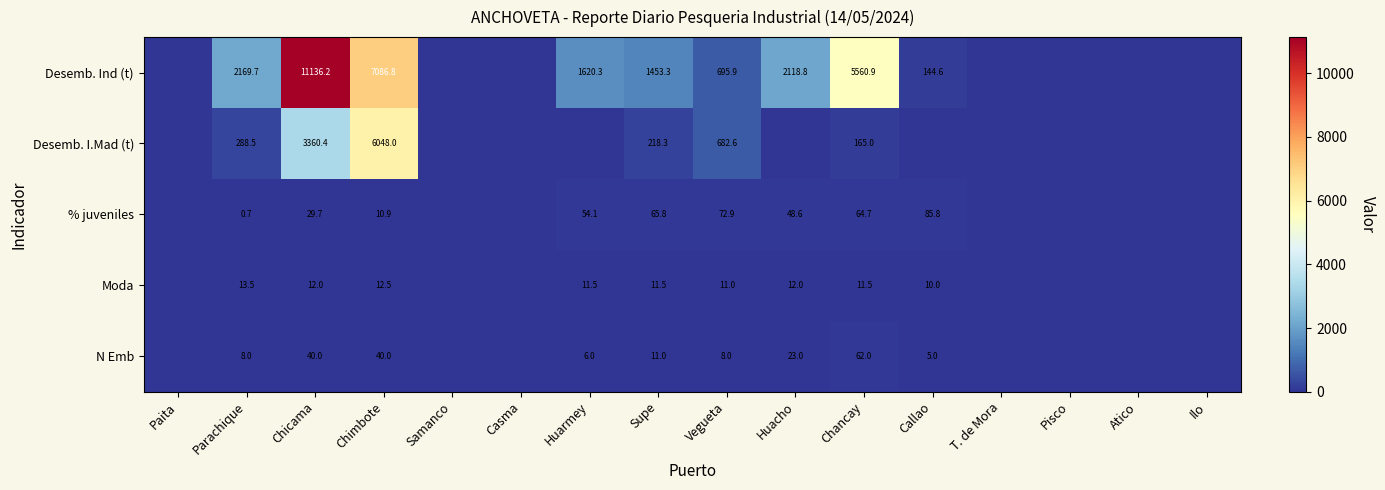

Is it true that N Emb equals 12.4 at Chicama?

False